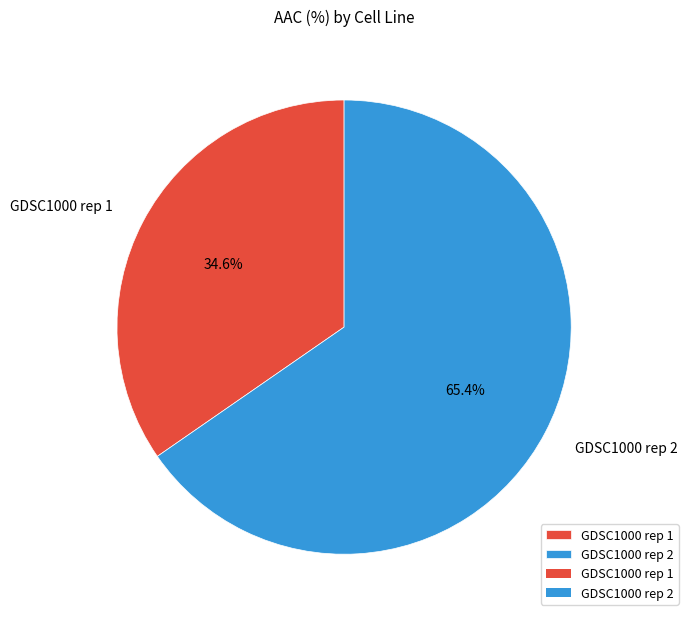

Does GDSC1000 rep 1 represent more than half of the total?

No